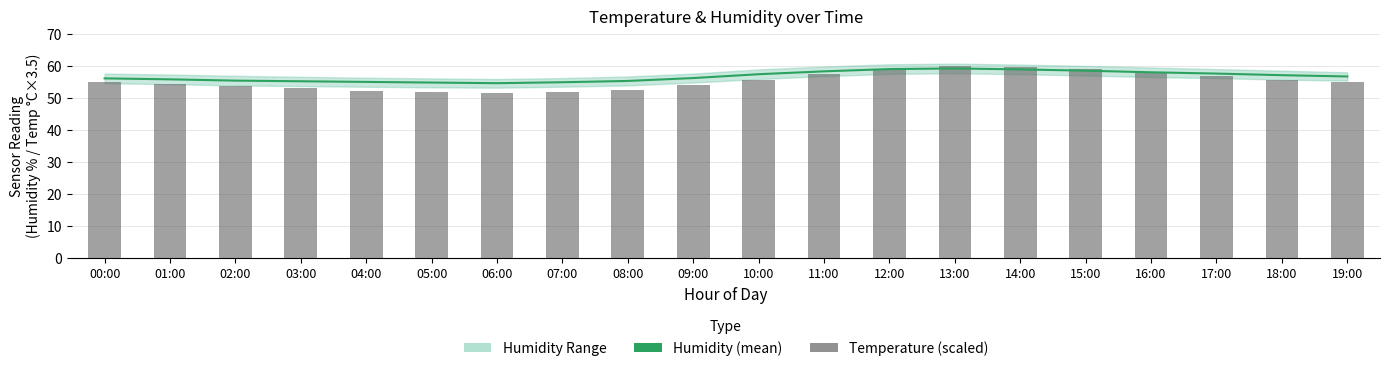

Read the Temperature (scaled) value at 07:00.

51.8